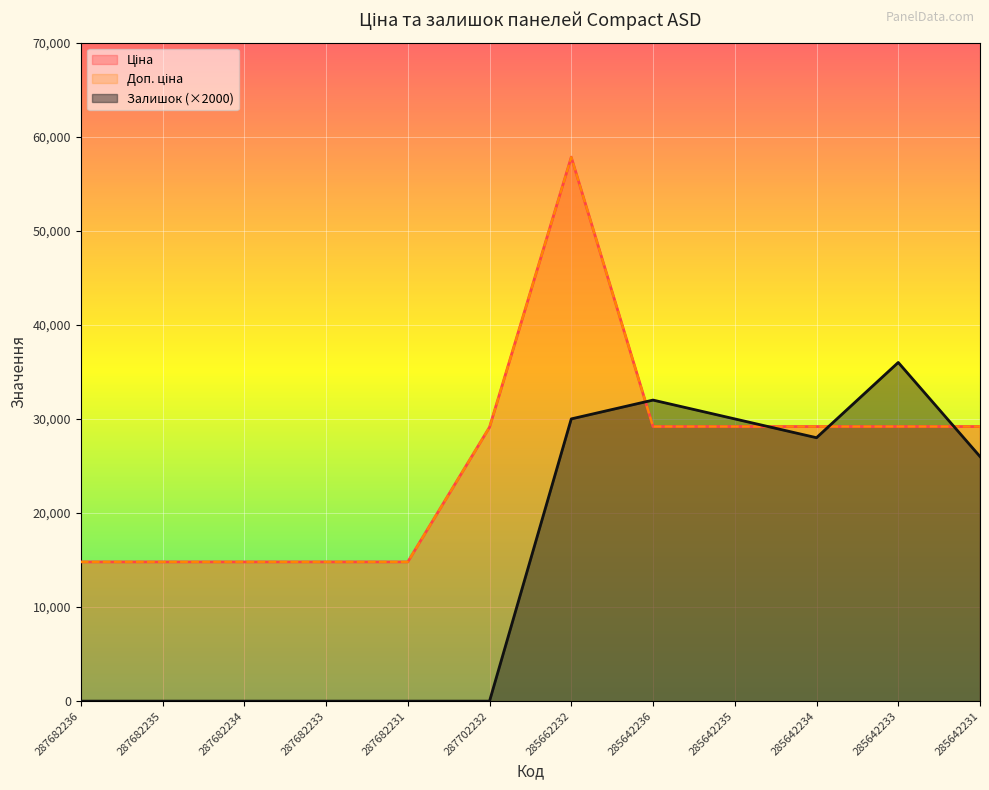

Reading right to left, what are all the values shown in this chart?

Ціна: 285642231=29188.5	285642233=29188.5	285642234=29188.5	285642235=29188.5	285642236=29188.5	285662232=57826.2	287702232=29119.2	287682231=14800.8	287682233=14800.8	287682234=14800.8	287682235=14800.8	287682236=14800.8
Доп. ціна: 285642231=29188.5	285642233=29188.5	285642234=29188.5	285642235=29188.5	285642236=29188.5	285662232=57826.2	287702232=29119.2	287682231=14800.8	287682233=14800.8	287682234=14800.8	287682235=14800.8	287682236=14800.8
Залишок: 285642231=26000.0	285642233=36000.0	285642234=28000.0	285642235=30000.0	285642236=32000.0	285662232=30000.0	287702232=0.0	287682231=0.0	287682233=0.0	287682234=0.0	287682235=0.0	287682236=0.0